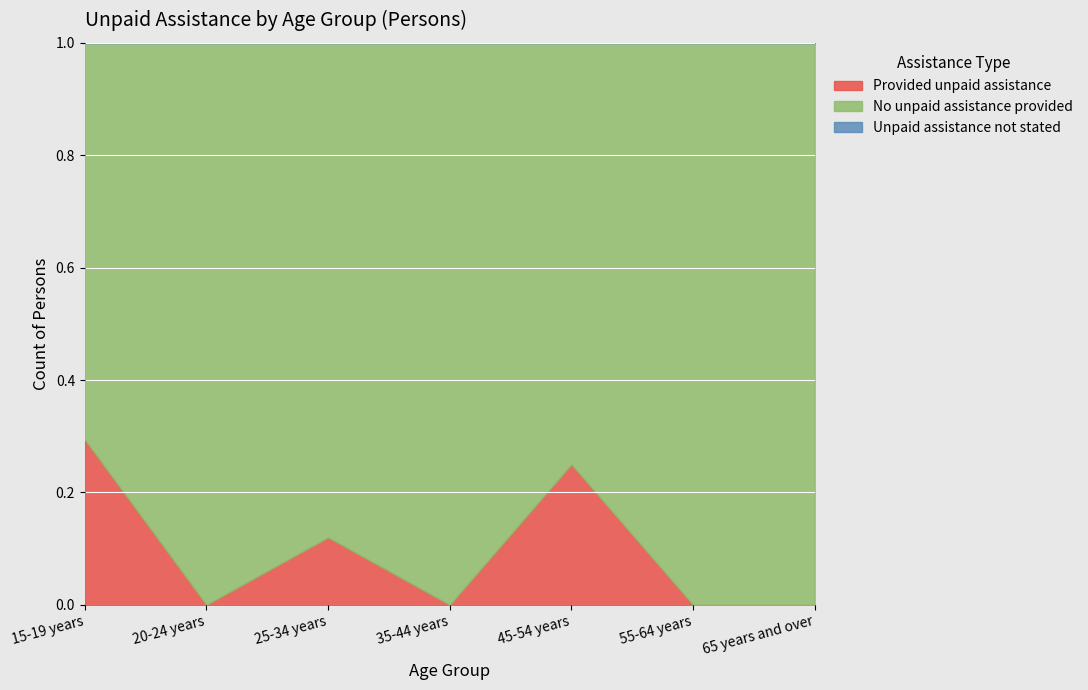

At 65 years and over, list the series in order from largest to smallest.

No unpaid assistance provided, Provided unpaid assistance, Unpaid assistance not stated